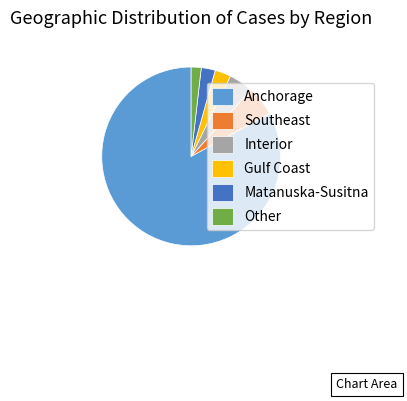

How many segments does this pie chart have?

6